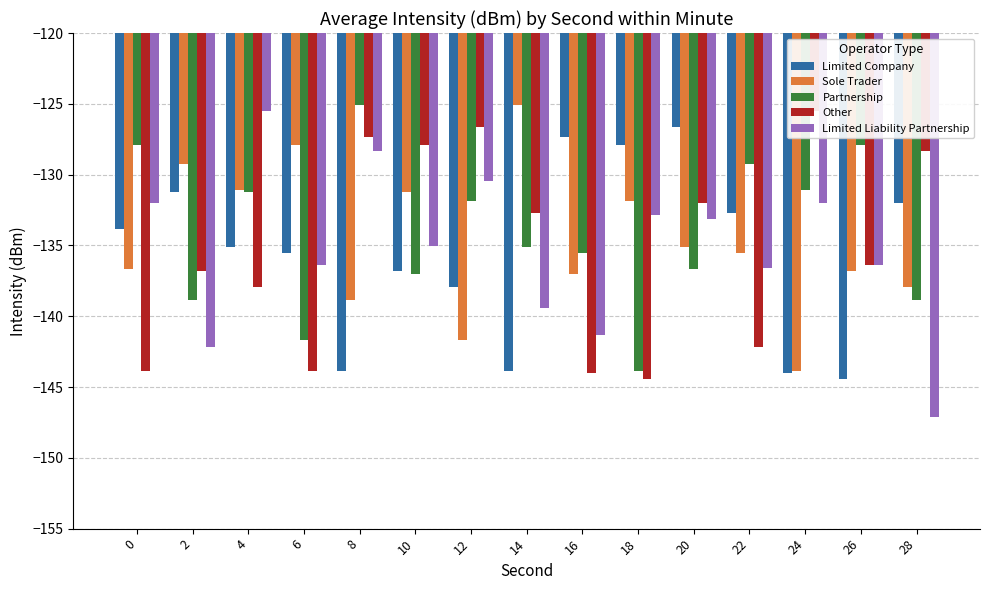

The Limited Liability Partnership series shows -130.5 at 12. True or false?

True